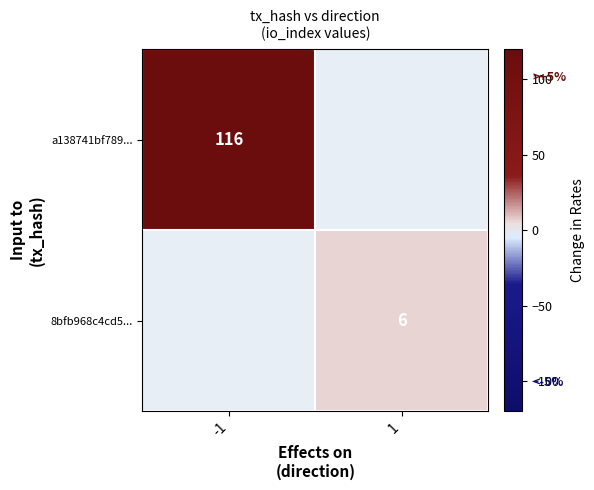

What is the minimum value shown in the chart?

6.0